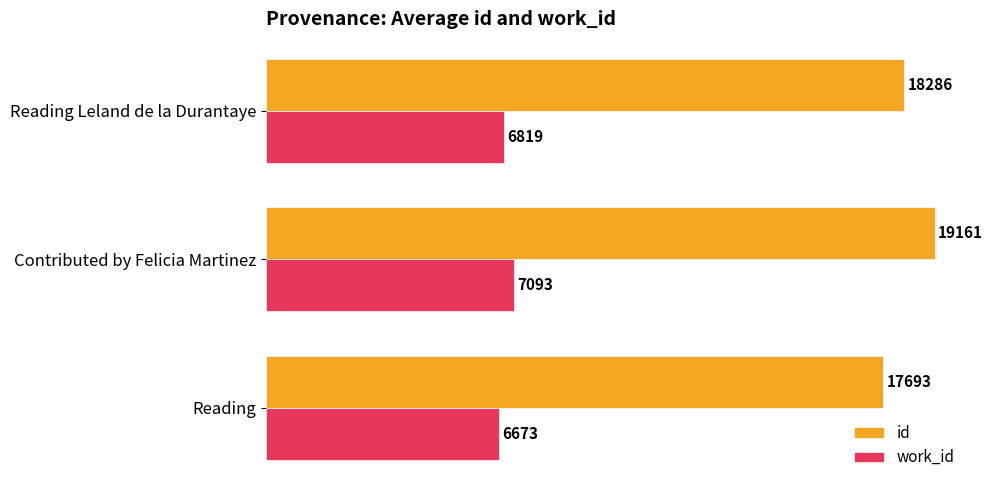

List the labels in order of id value, largest first.

Contributed by Felicia Martinez, Reading Leland de la Durantaye, Reading